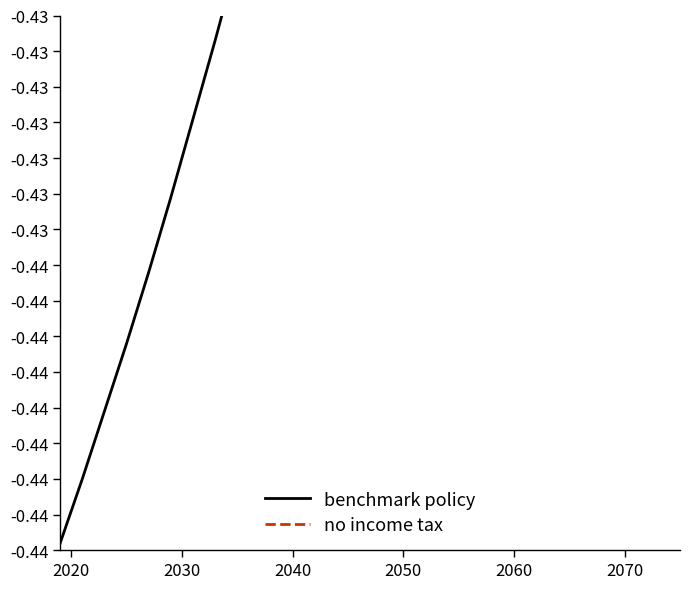

What is the label of the 37th point from the right?

2020